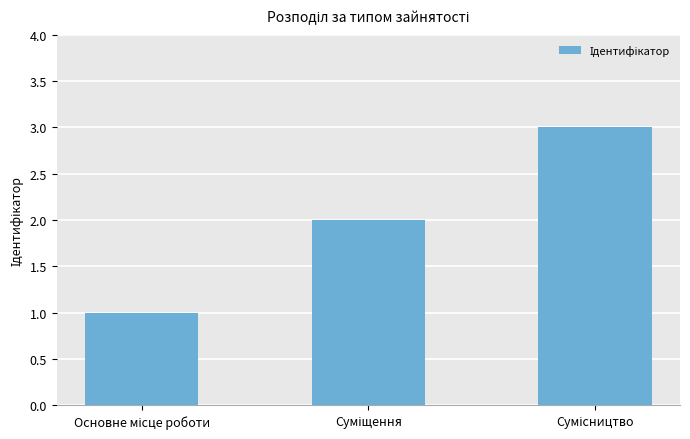

What is the sum of all values?

6